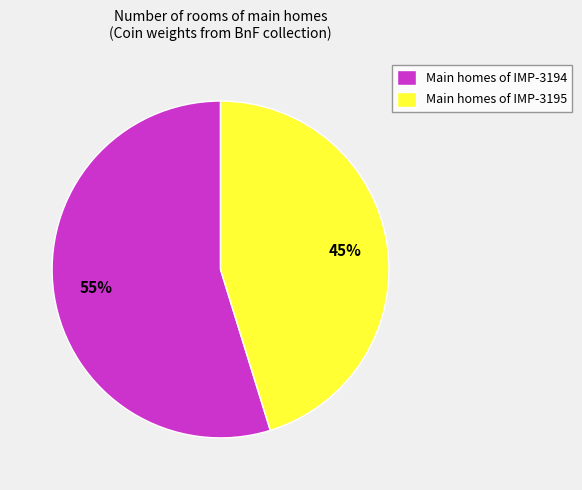

How many segments does this pie chart have?

2